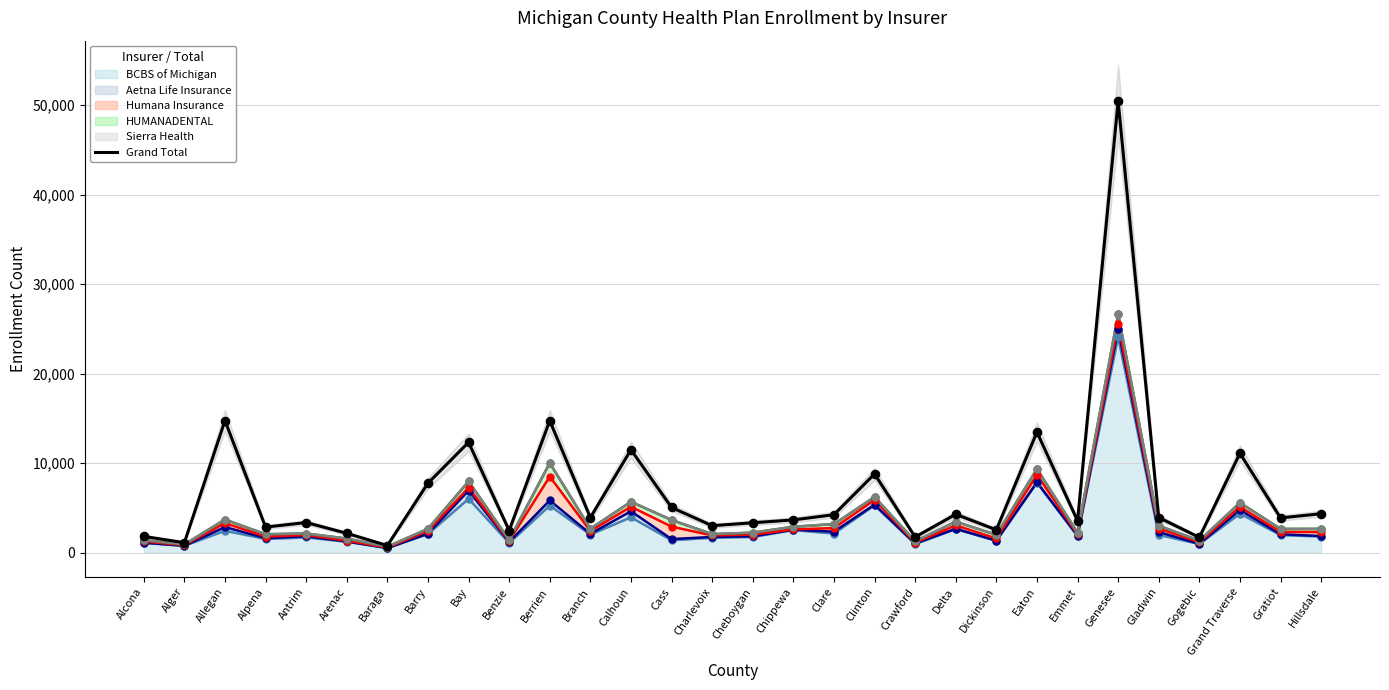

What is the ratio of the value at Bay to the value at Arenac?

5.7